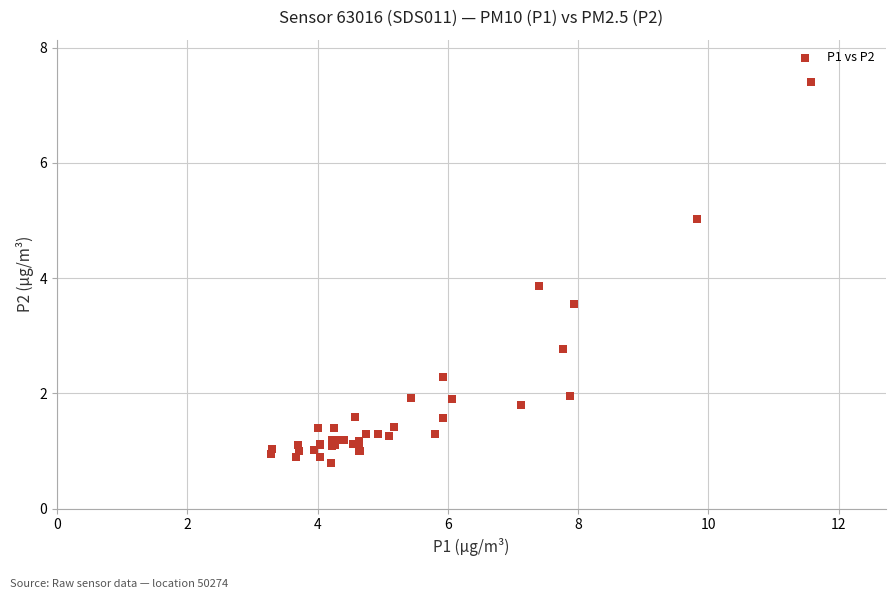

What Y value in the scatter plot is closest to 4?

3.9